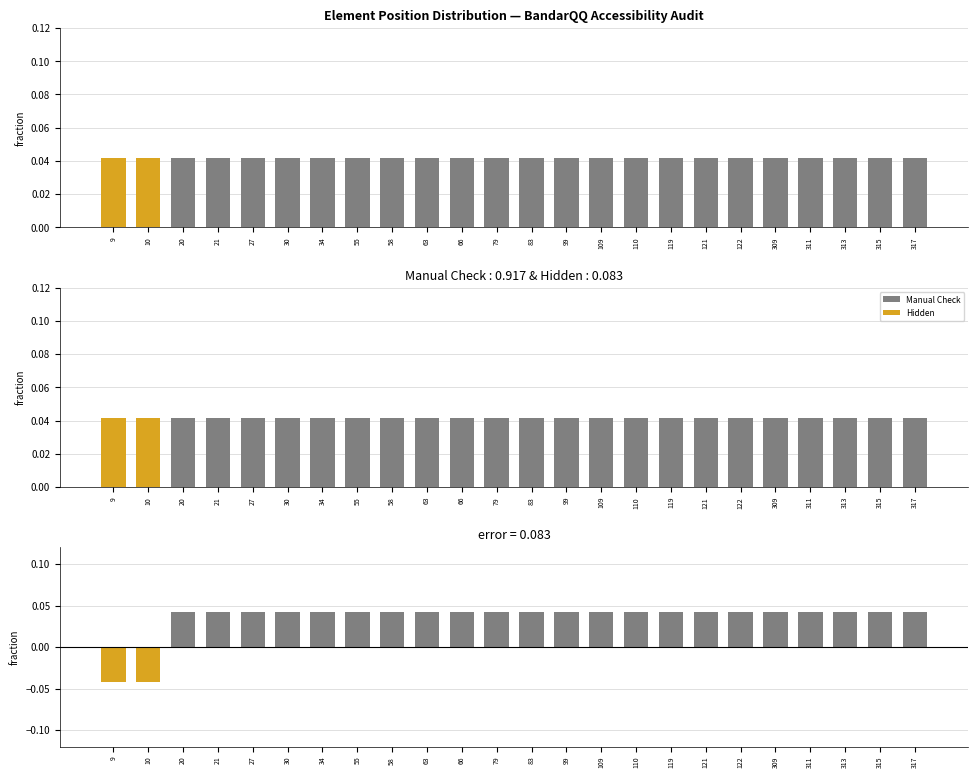

The Hidden series shows 0.1 at 9. True or false?

False